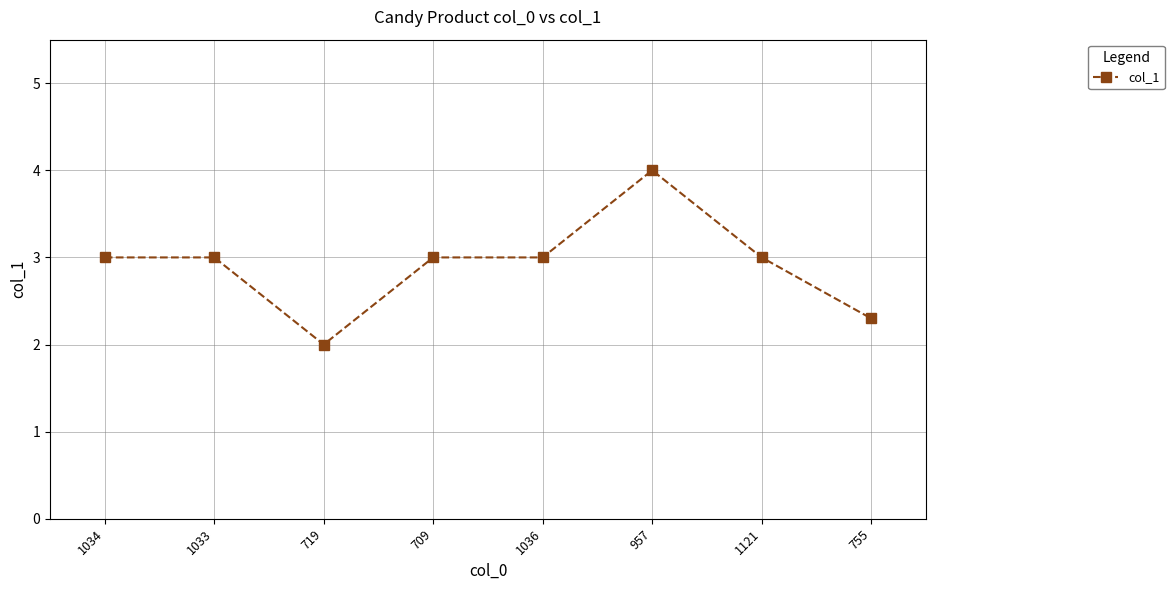

Which label corresponds to the largest value in the chart?

957